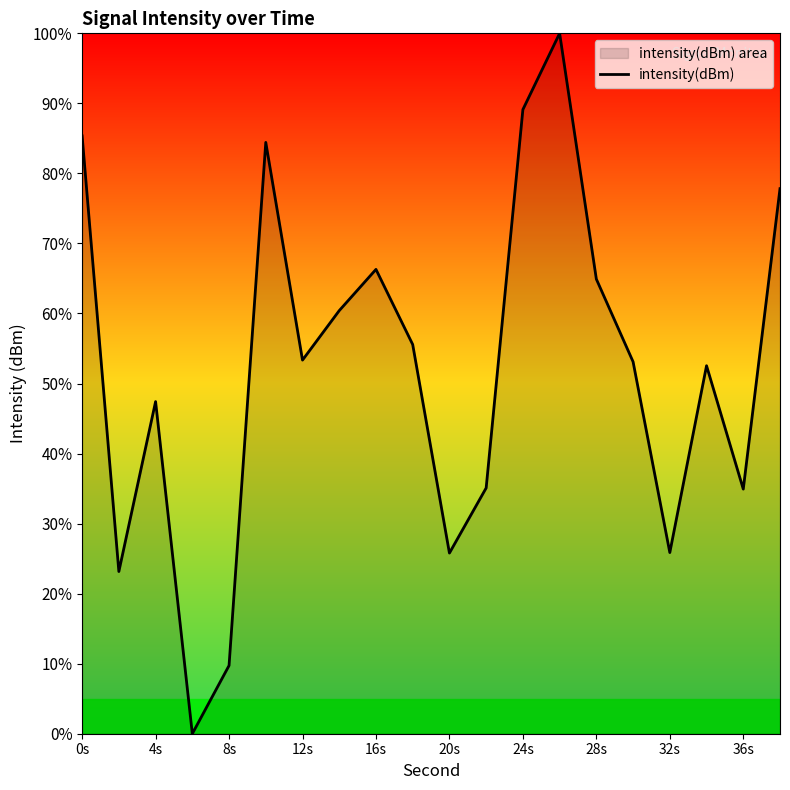

How many values are above zero?

19